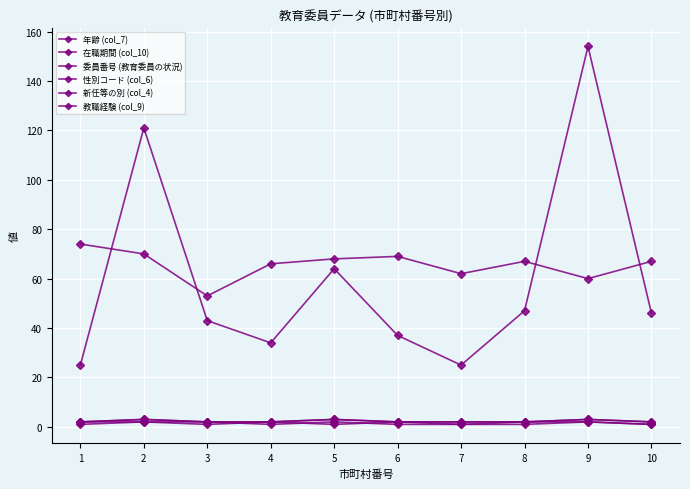

True or false: 委員番号 (教育委員の状況) and 年齢 (col_7) intersect in this chart.

False